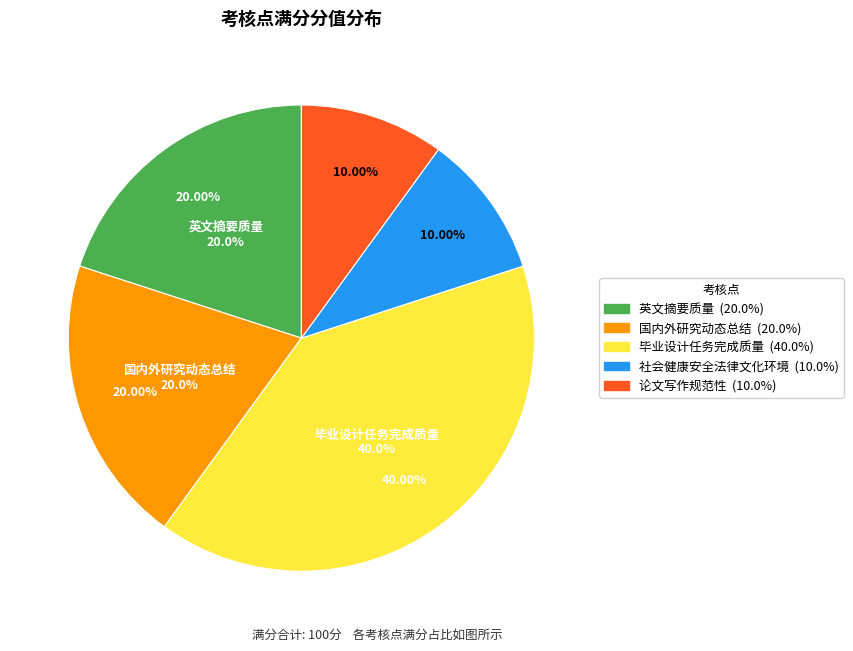

Which has a higher value, 英文摘要质量 or 论文写作的规范性?

英文摘要质量